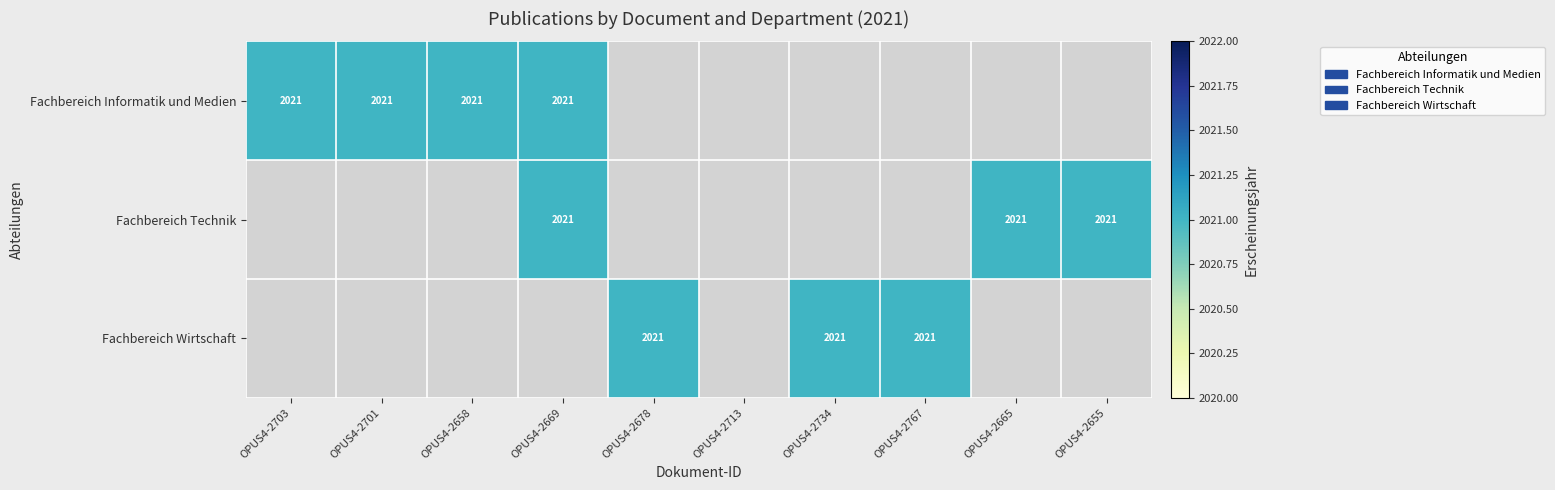

What is the total value across all series at OPUS4-2734?

2021